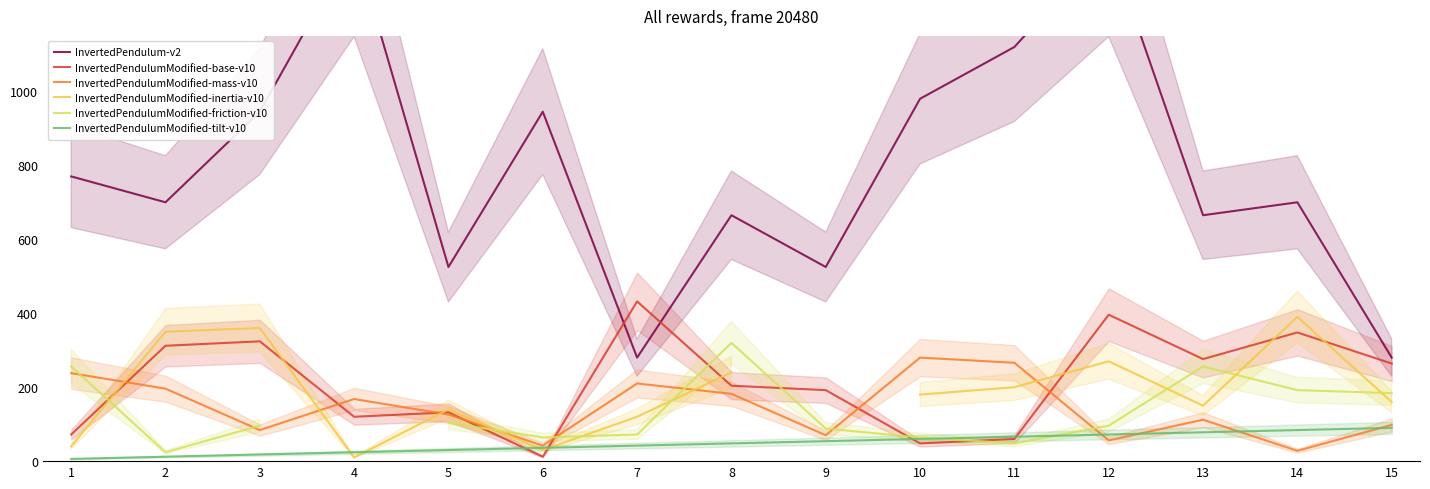

What is the maximum value for InvertedPendulumModified-base-v10?

432